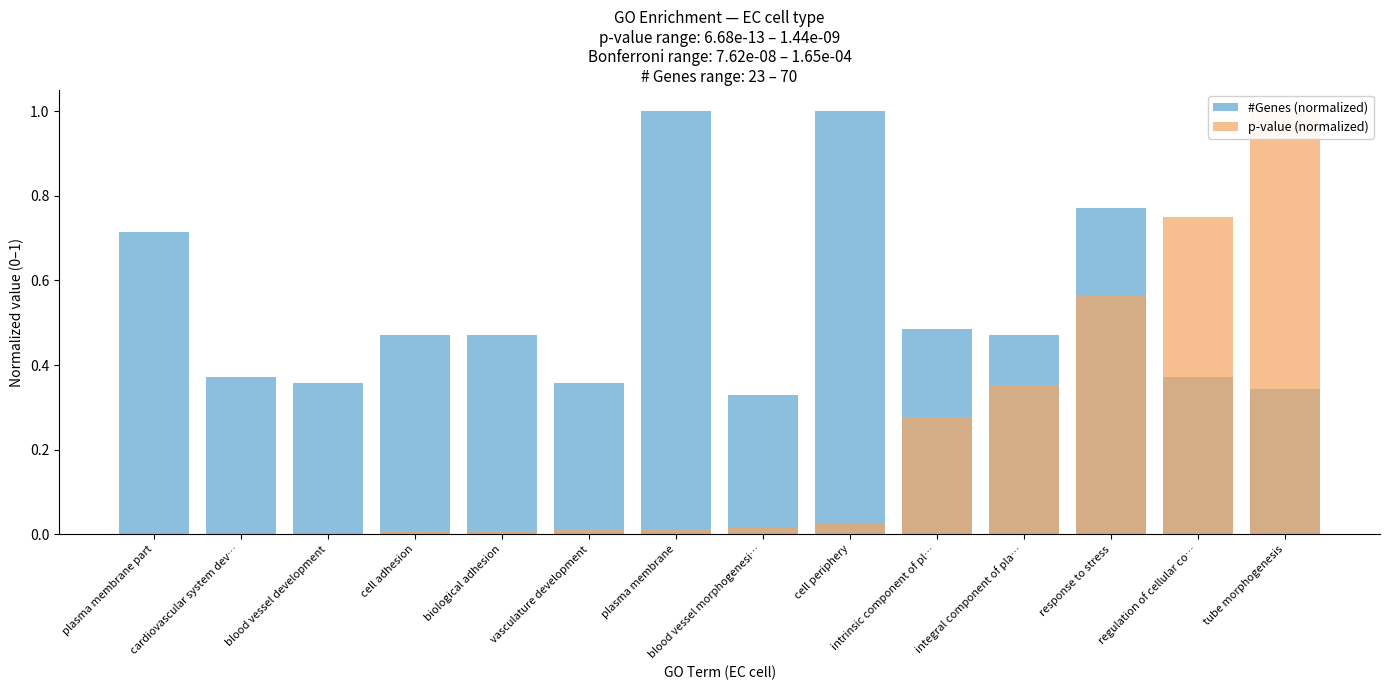

What is the label of the 10th bar from the left?

intrinsic component of pl…